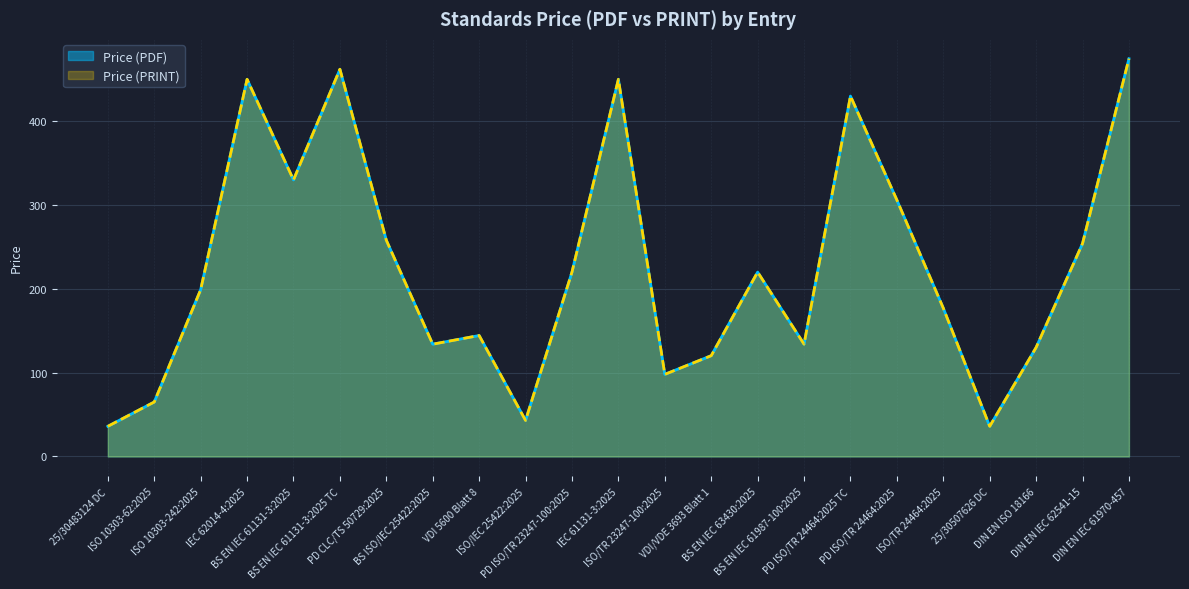

How many lines are shown in the chart?

2